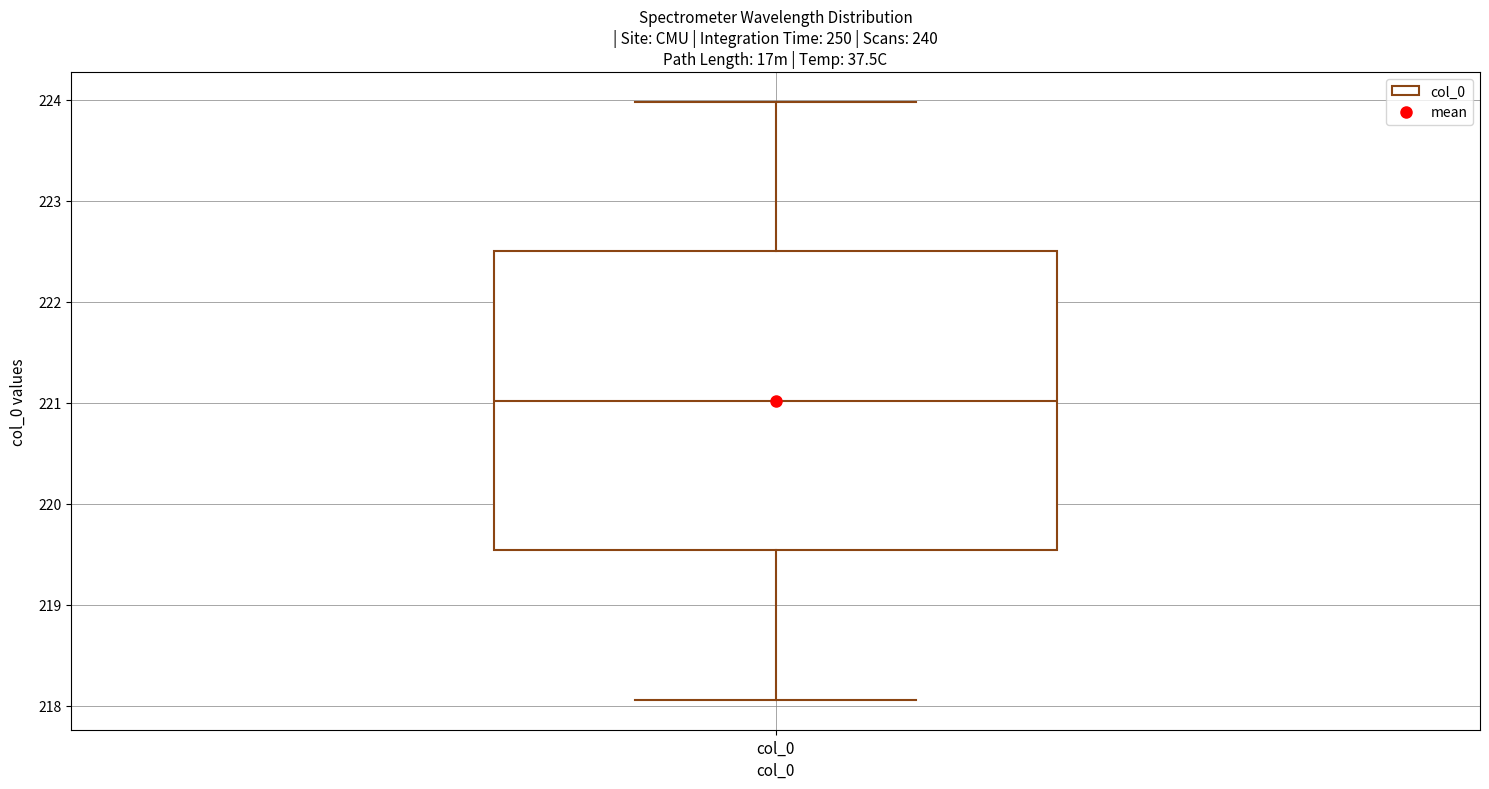

Where does the median line of the box for col_0 sit on the y-axis? The values are not printed on the chart, so give them approximately, as read against the axis.

221.0